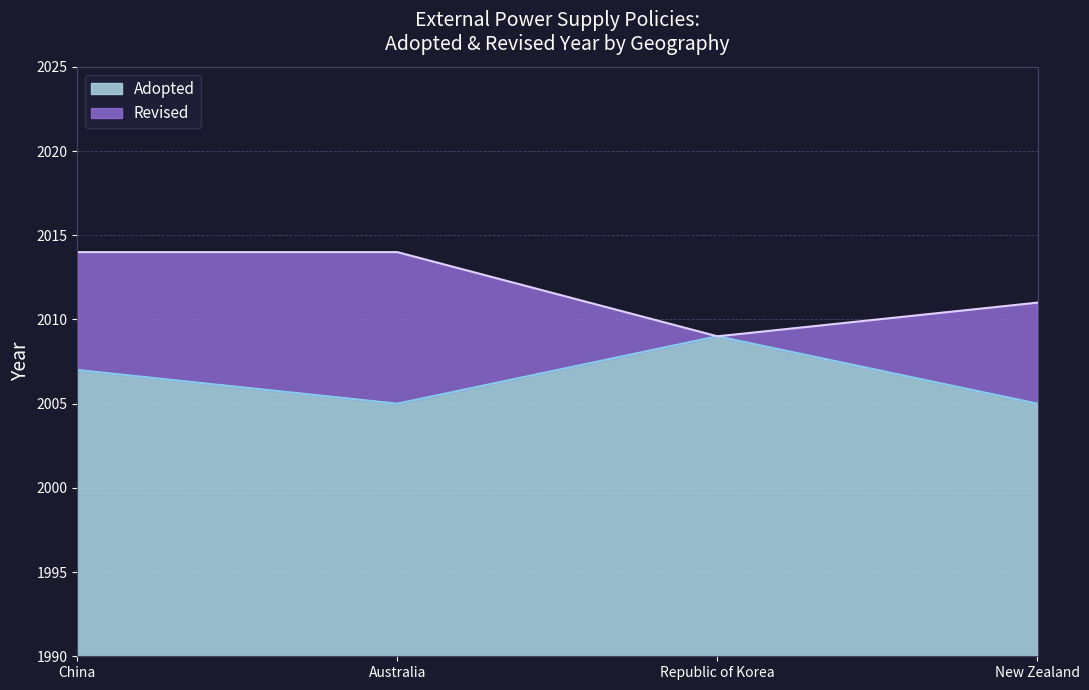

The chart shows a value of 2007 at China. True or false?

True